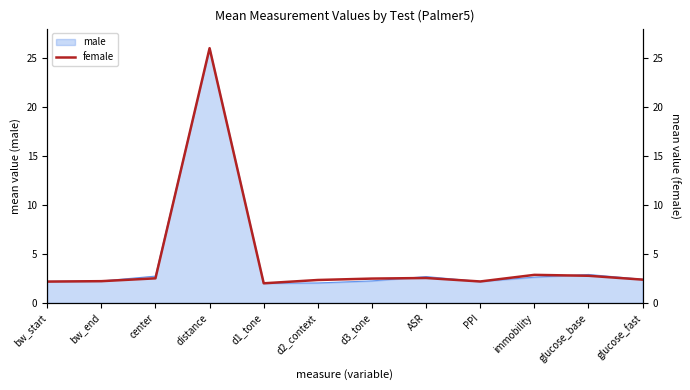

Approximately how many times larger is the value at immobility compared to d1_tone?

1.4